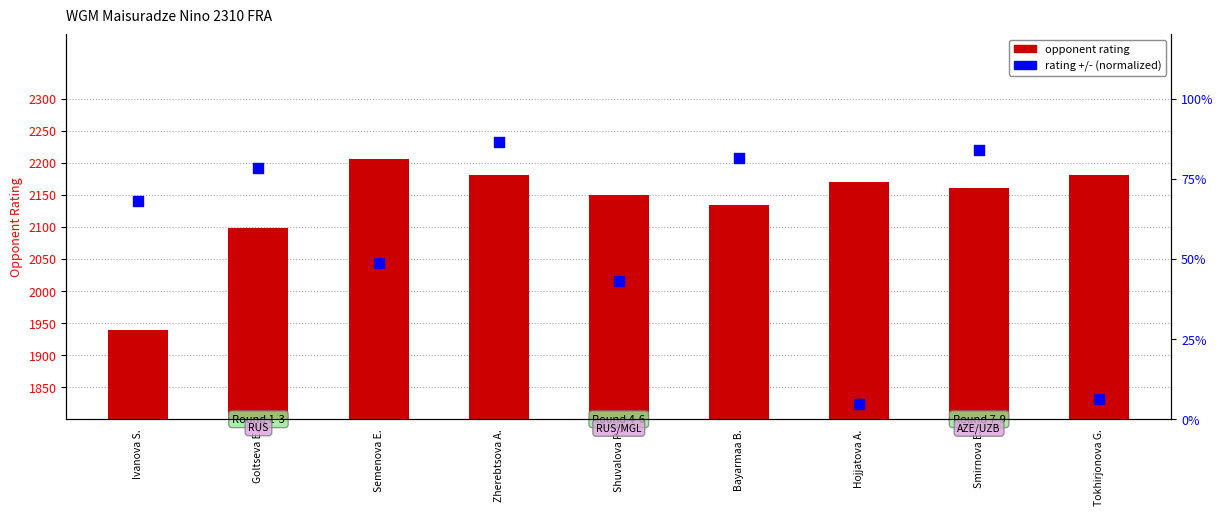

Which series has the largest Y range (max minus min)?

opponent rating